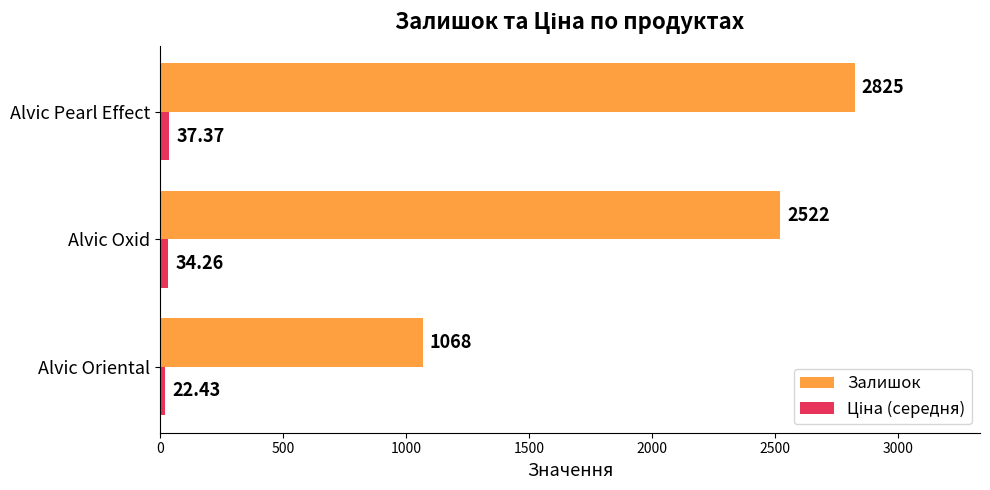

What is the difference between the maximum and minimum values in the Залишок series?

1757.0